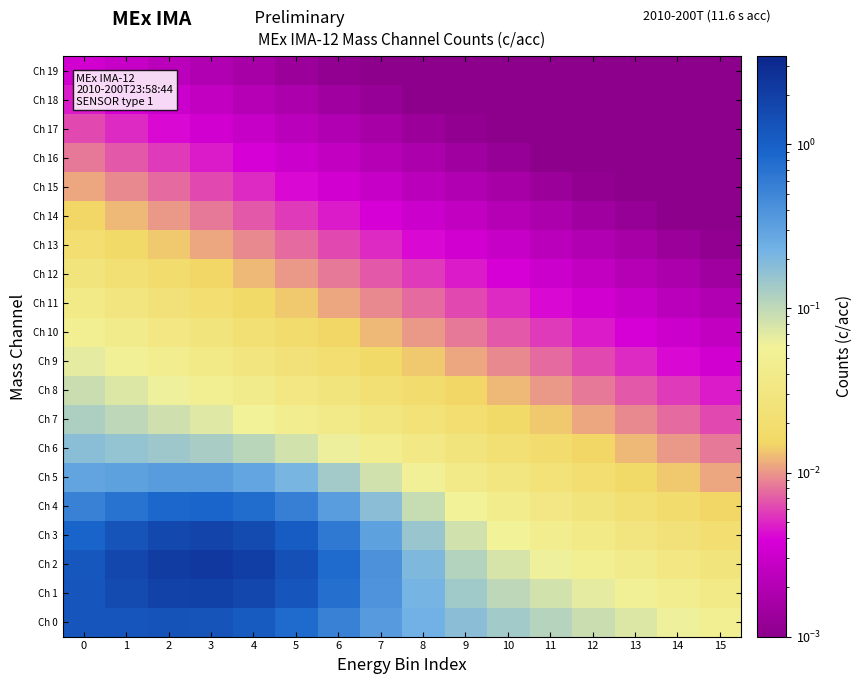

Rank the series by their maximum value, from lowest to highest.

Ch 19, Ch 18, Ch 17, Ch 16, Ch 15, Ch 14, Ch 13, Ch 12, Ch 11, Ch 10, Ch 9, Ch 8, Ch 7, Ch 6, Ch 5, Ch 4, Ch 0, Ch 3, Ch 1, Ch 2